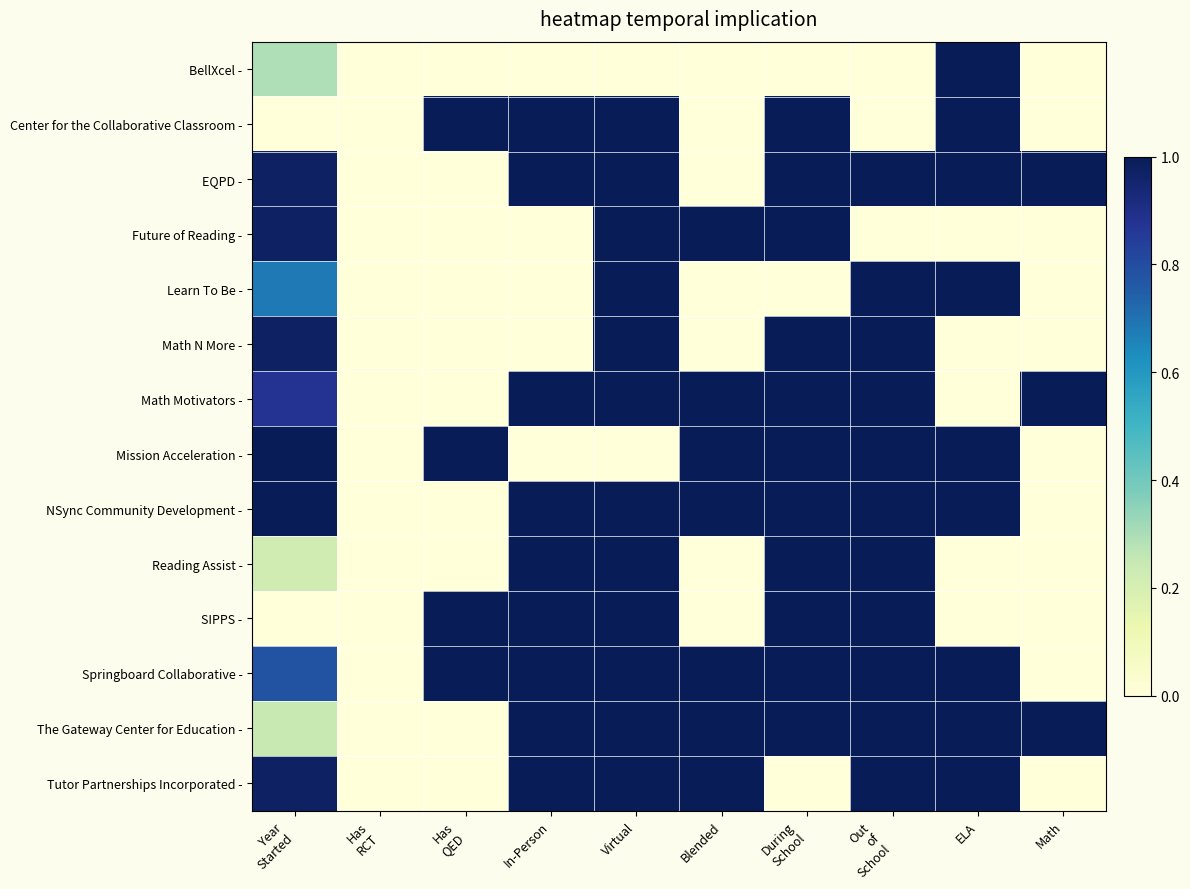

Rank the series at Has QED from lowest to highest value.

BellXcel -, EQPD -, Future of Reading -, Learn To Be -, Math N More -, Math Motivators -, NSync Community Development -, Reading Assist -, The Gateway Center for Education -, Tutor Partnerships Incorporated -, Center for the Collaborative Classroom -, Mission Acceleration -, SIPPS -, Springboard Collaborative -